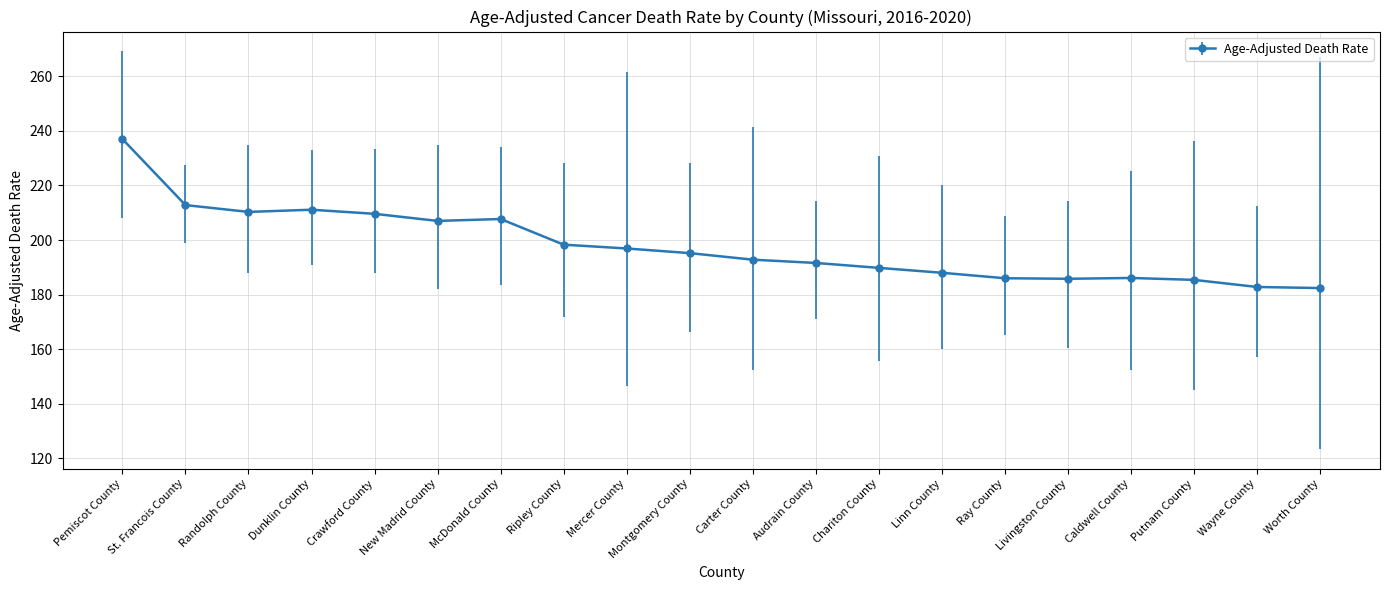

What is the change in value from Randolph County to Linn County?

-22.3